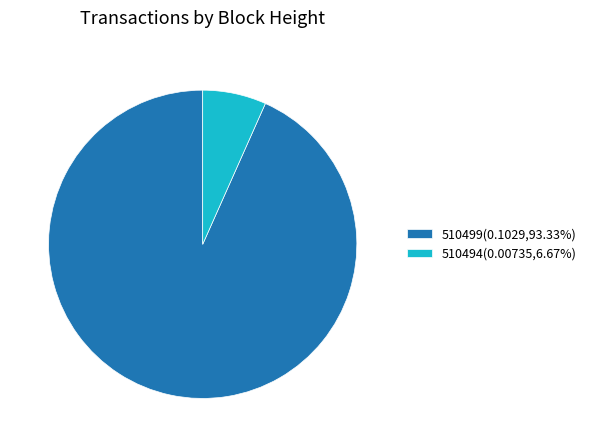

Does any single category account for the majority?

Yes